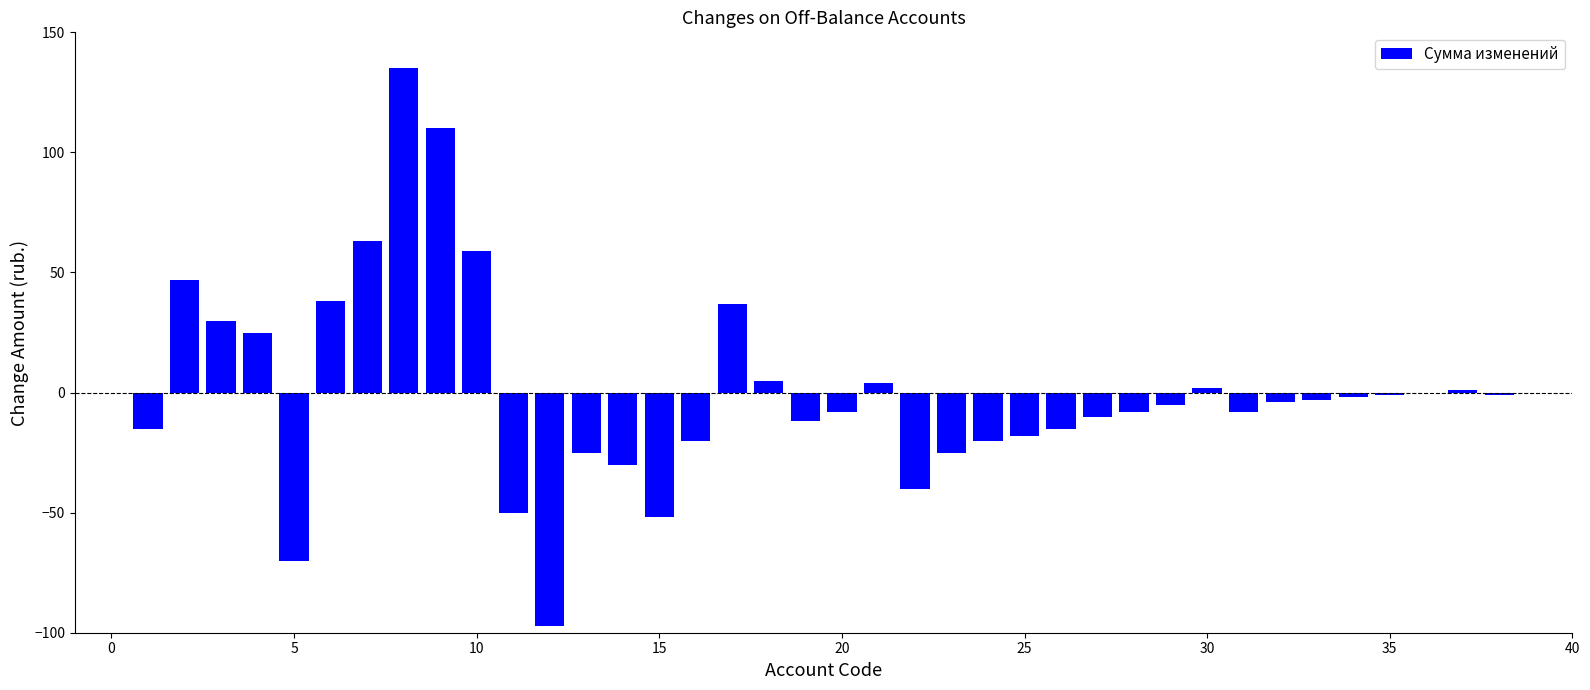

How many distinct data groups are displayed?

1